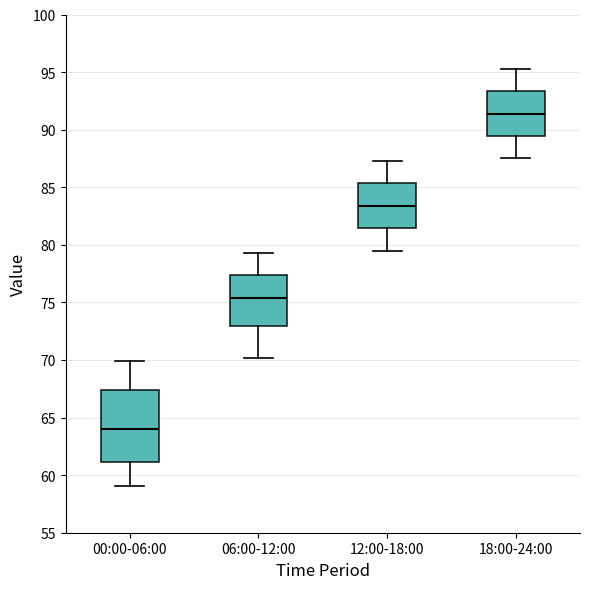

Where does the median line of the box for 12:00-18:00 sit on the y-axis? The values are not printed on the chart, so give them approximately, as read against the axis.

83.5